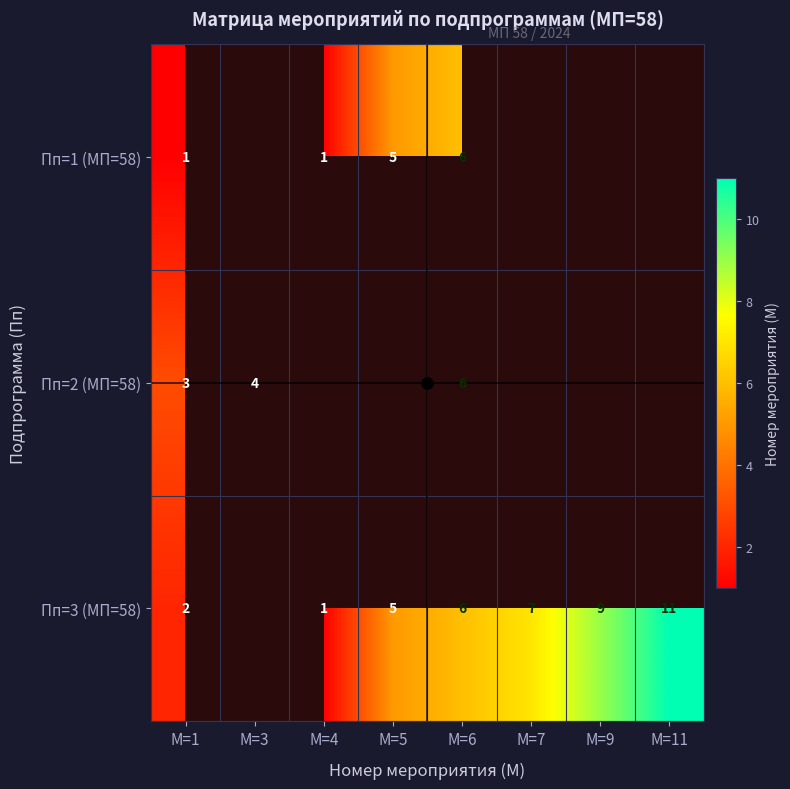

Between М=4 and М=11, which is larger?

М=11